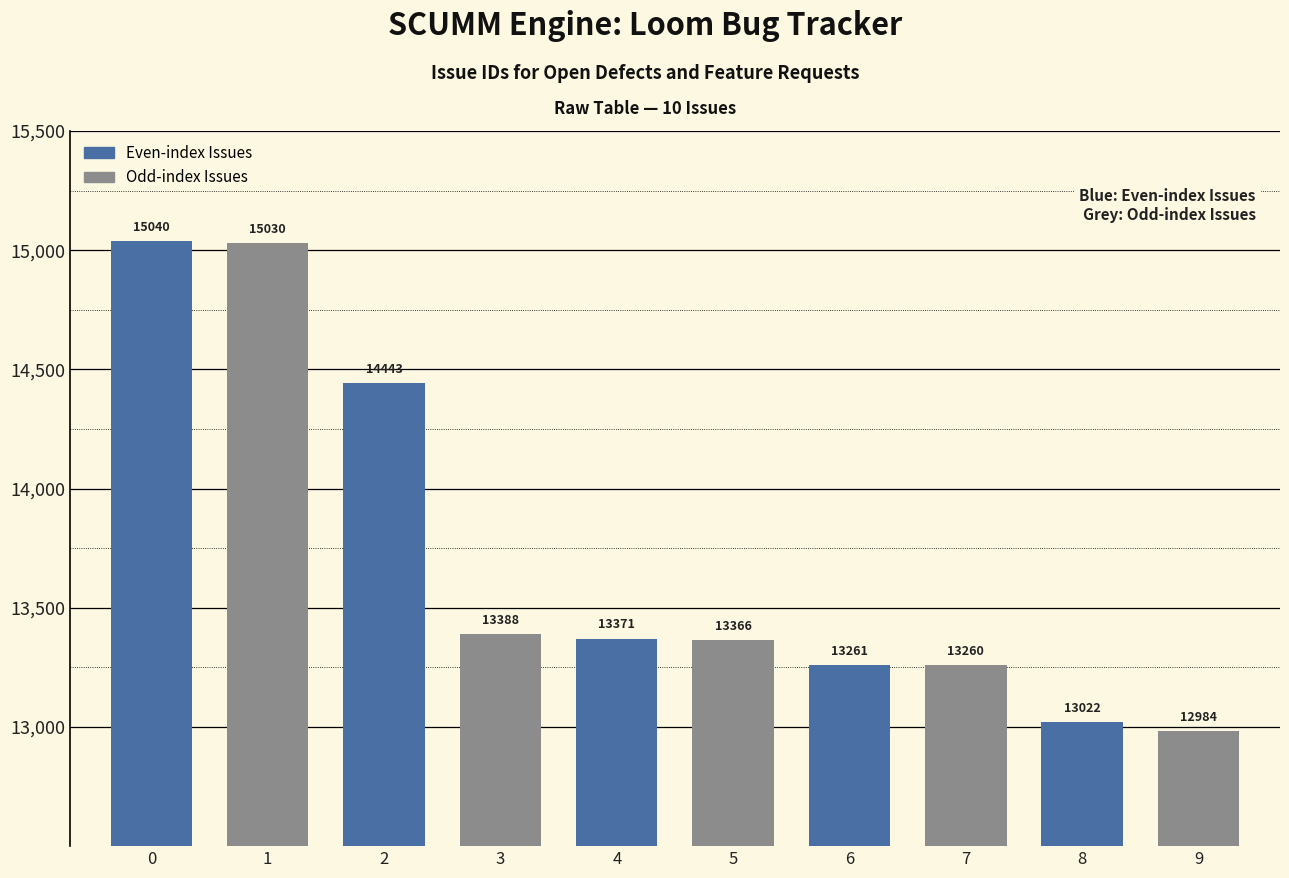

The value at 1 is 15030. True or false?

True